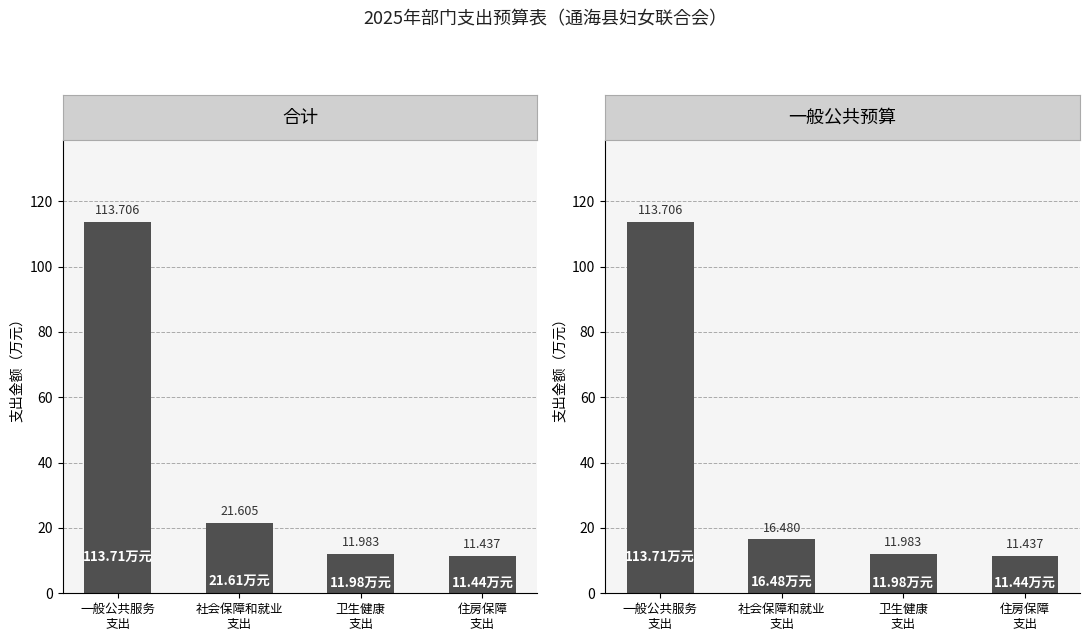

Which category has the lowest value in the 一般公共预算 series?

住房保障
支出